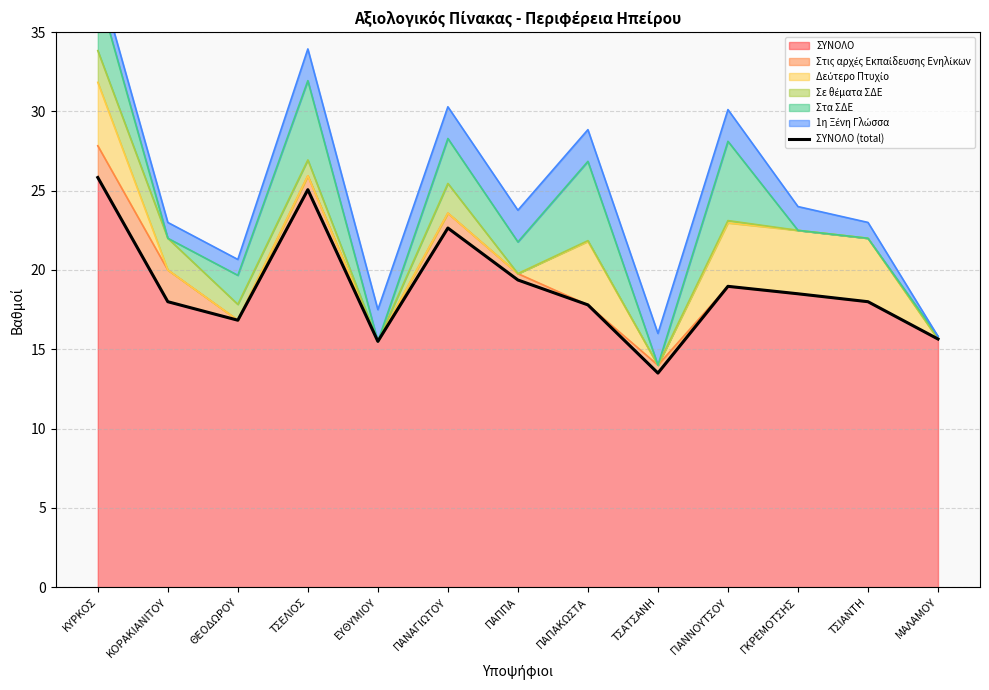

The value at ΠΑΠΠΑ is 12.6. True or false?

False